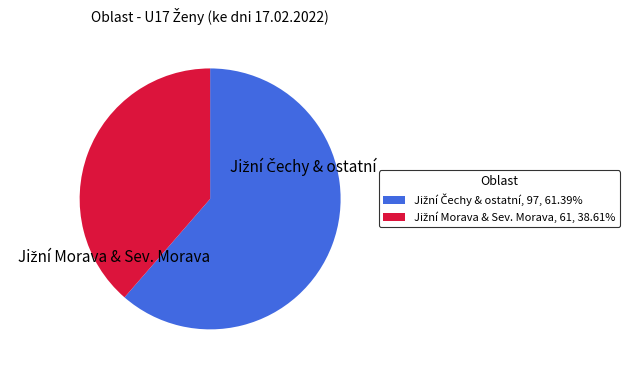

Is there a majority slice in this chart?

Yes